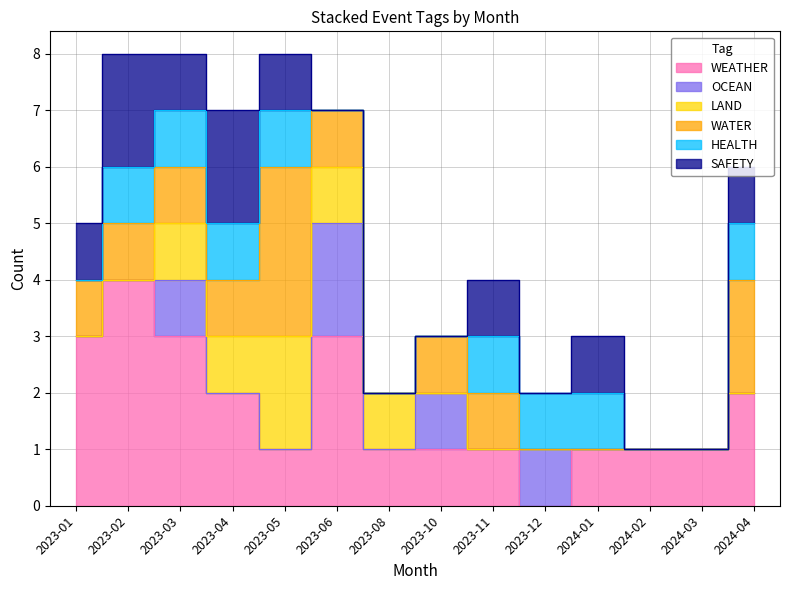

Reading left to right, transcribe all the data shown in this chart.

WEATHER: 3	4	3	2	1	3	1	1	1	0	1	1	1	2
OCEAN: 0	0	1	0	0	2	0	1	0	1	0	0	0	0
LAND: 0	0	1	1	2	1	1	0	0	0	0	0	0	0
WATER: 1	1	1	1	3	1	0	1	1	0	0	0	0	2
HEALTH: 0	1	1	1	1	0	0	0	1	1	1	0	0	1
SAFETY: 1	2	1	2	1	0	0	0	1	0	1	0	0	1